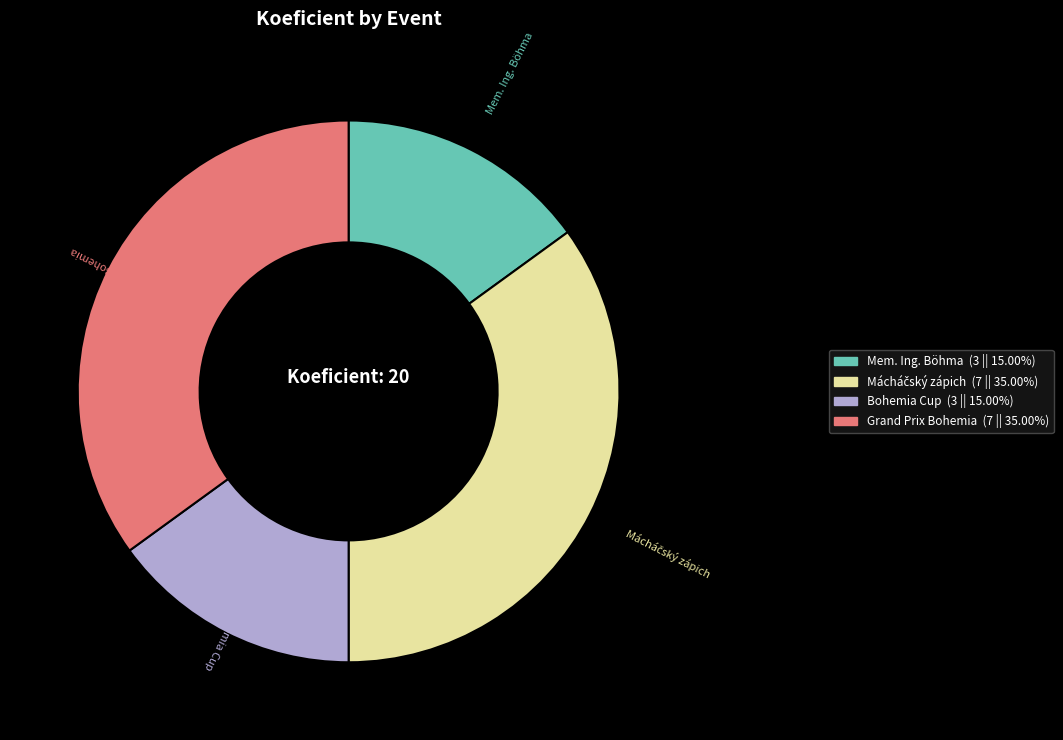

Does any single category account for the majority?

No